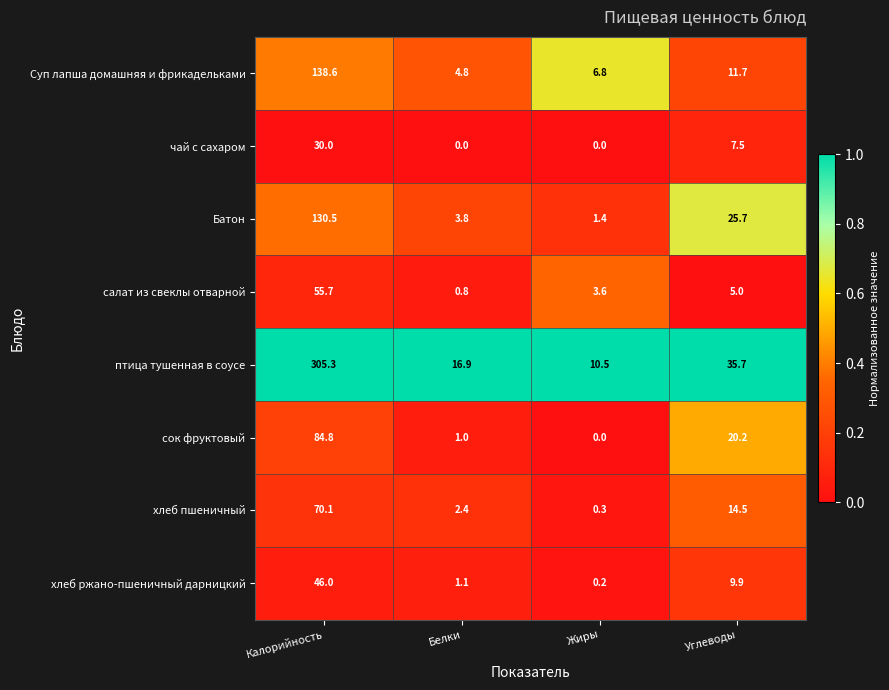

How many data points does each series have?

4